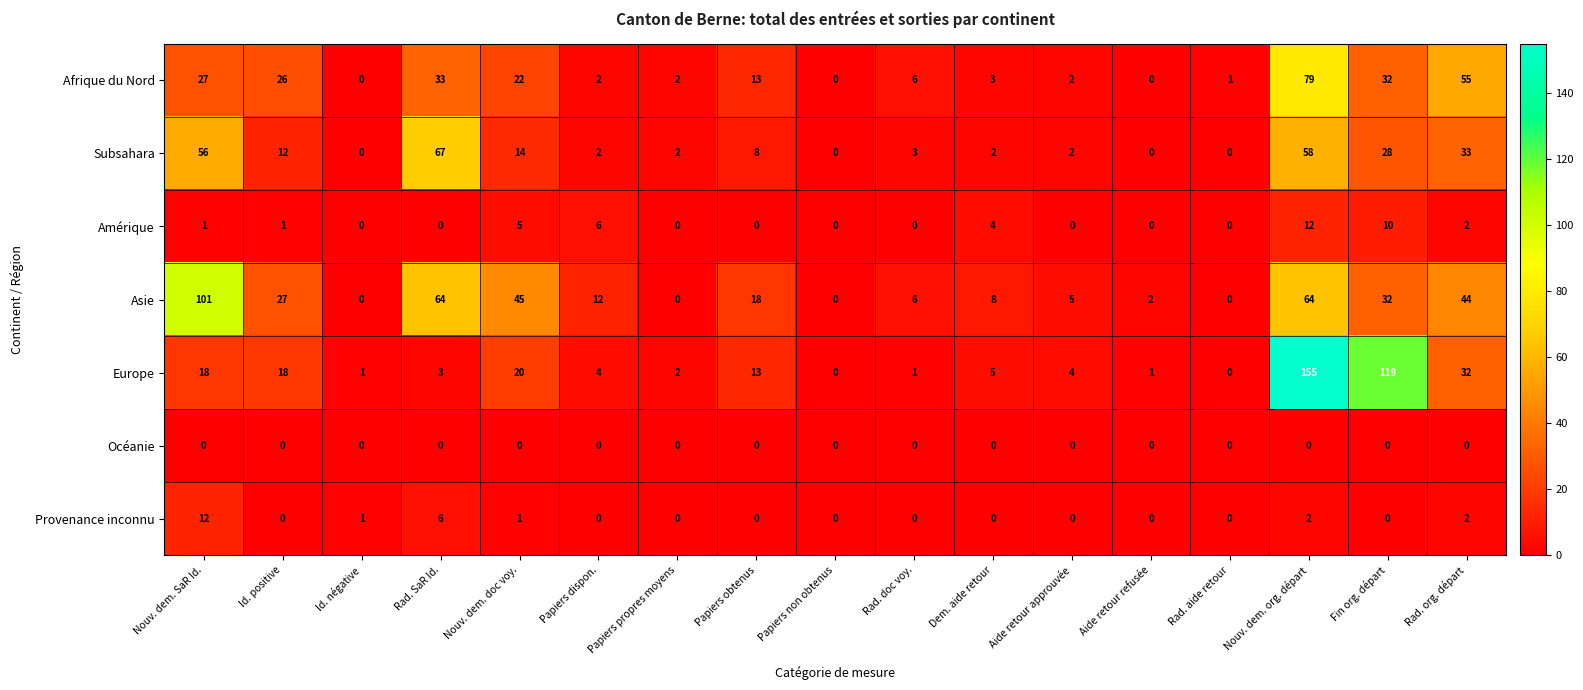

Which category has the highest value across all series?

Nouv. dem. org. départ